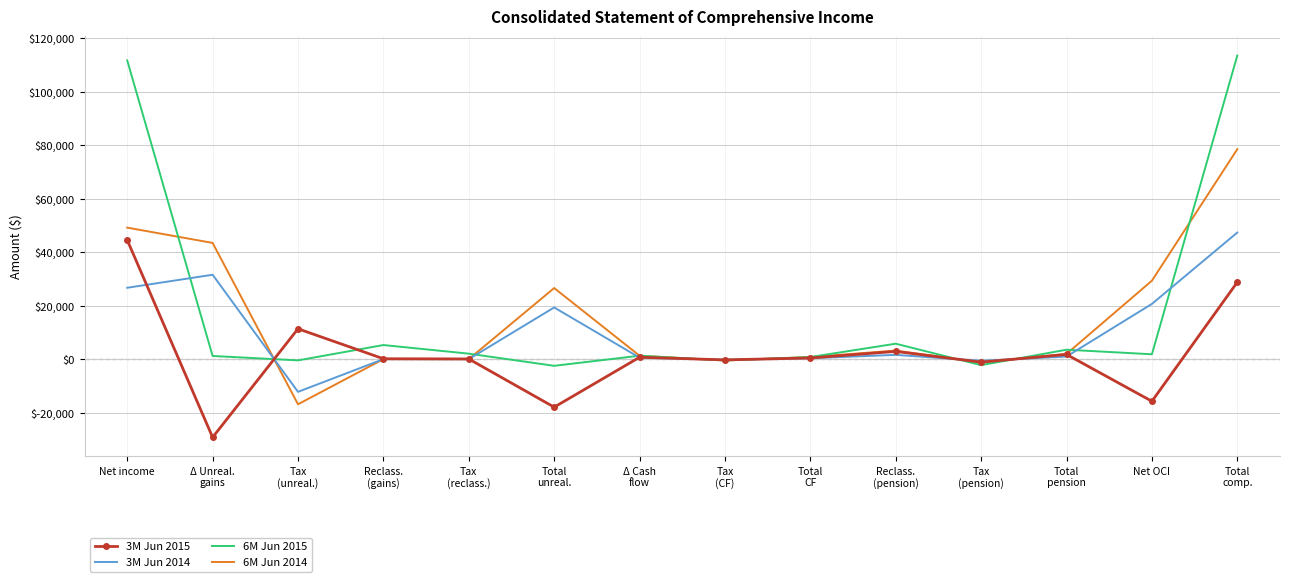

What is the smallest value displayed?

-29226